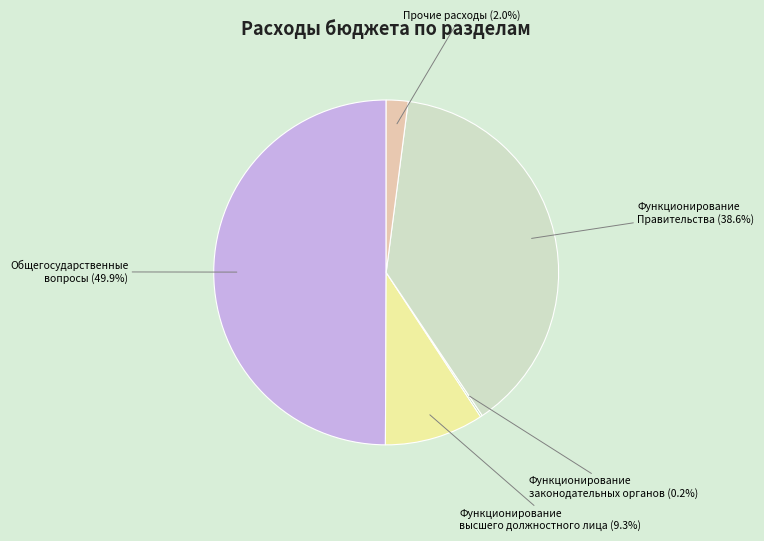

Does Функционирование Правительства account for over 50% of the chart?

No